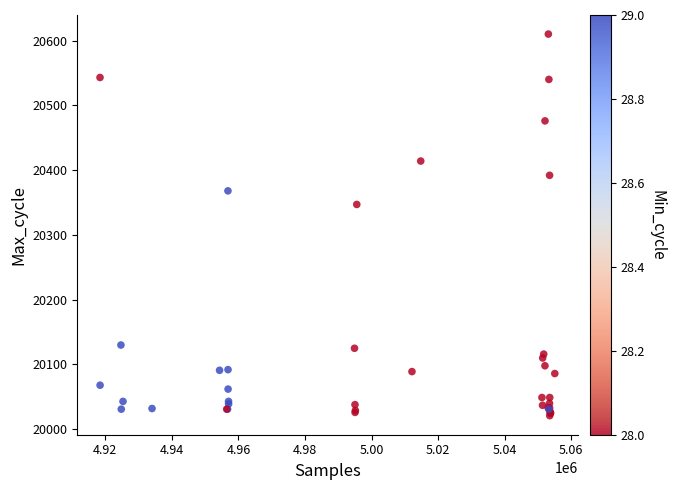

What Y value in the scatter plot is closest to 20315?

20347